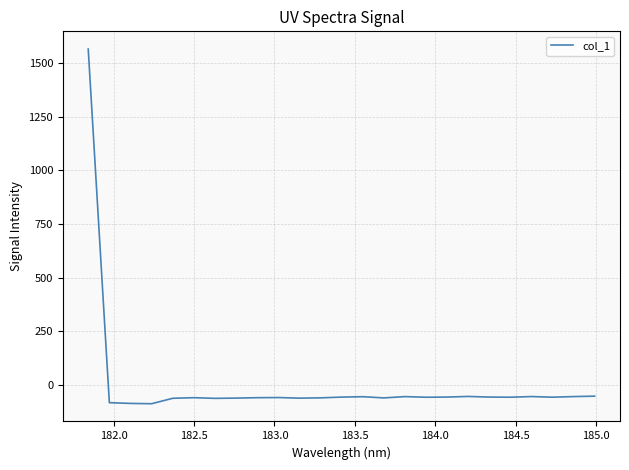

What is the minimum value shown in the chart?

-88.1